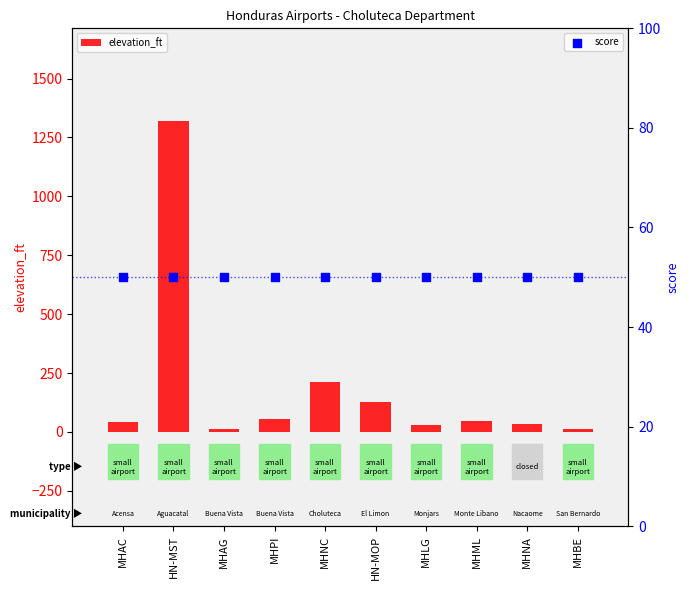

At how many categories does at least one series exceed 1002?

1